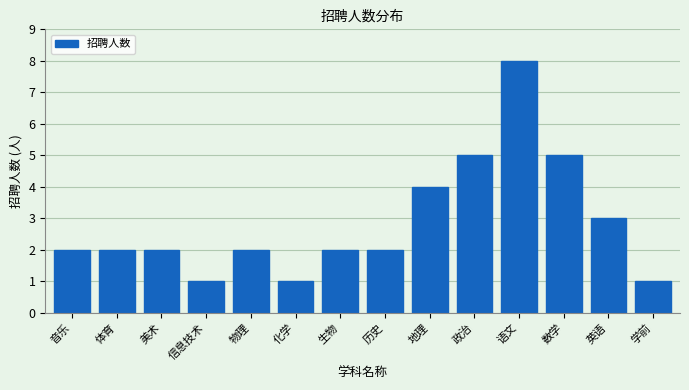

Reading left to right, what are all the values shown in this chart?

2	2	2	1	2	1	2	2	4	5	8	5	3	1